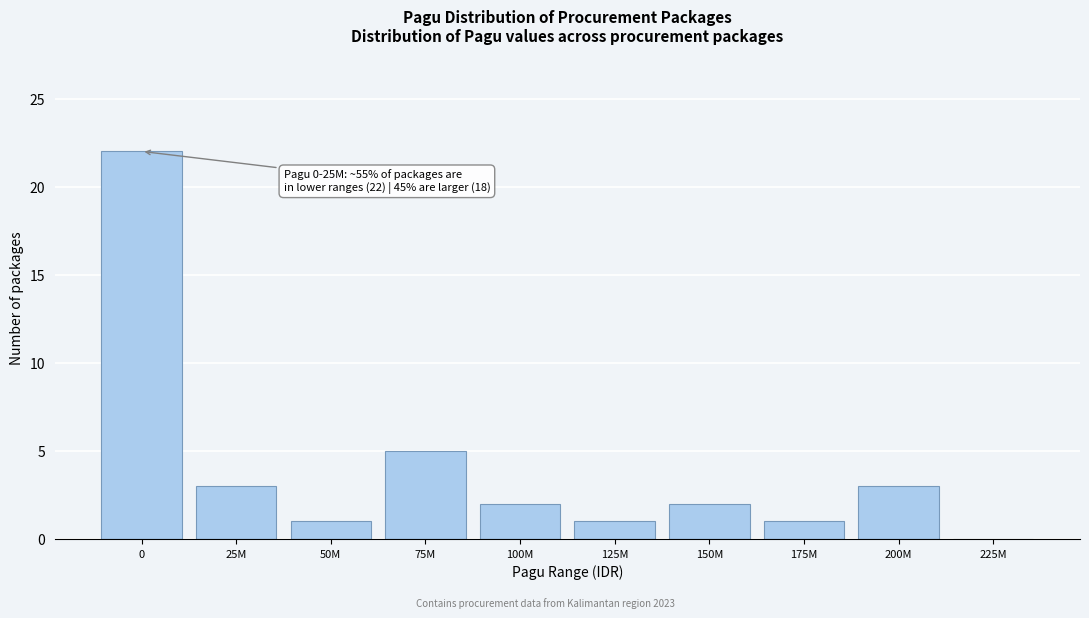

Reading left to right, extract all data points from this chart.

0=22	25M=3	50M=1	75M=5	100M=2	125M=1	150M=2	175M=1	200M=3	225M=0